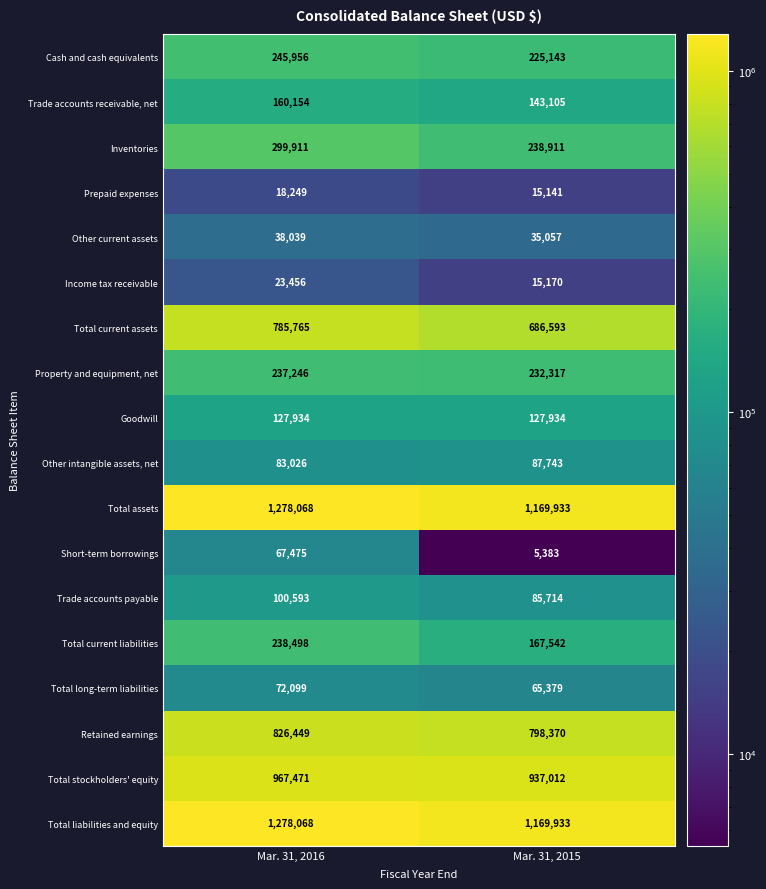

Rank the categories by Short-term borrowings value from highest to lowest.

Mar. 31, 2016, Mar. 31, 2015